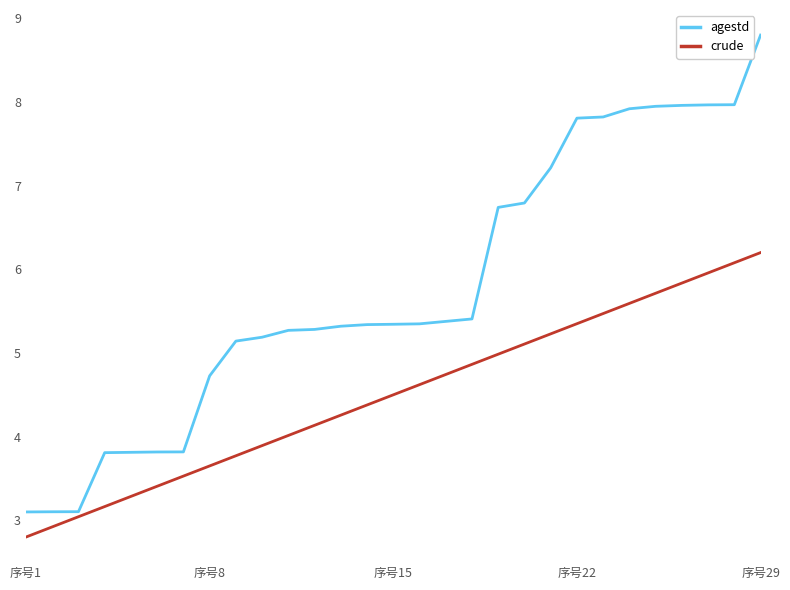

Rank the series by their maximum value, from lowest to highest.

crude, agestd